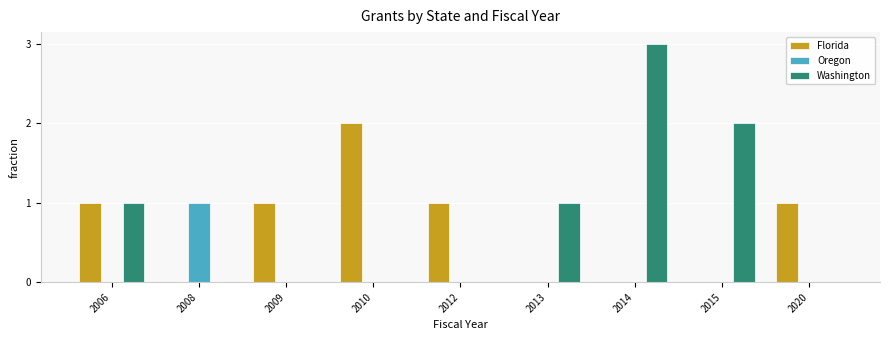

Which category has the highest value in the Washington series?

2014